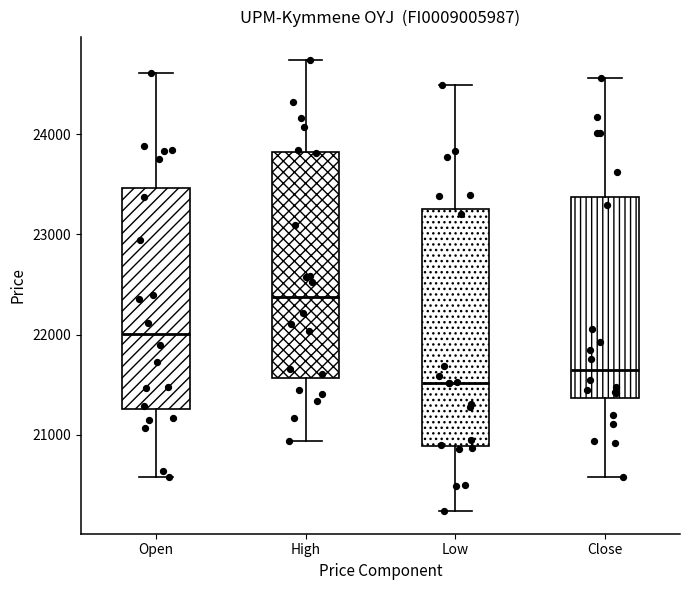

Which box has the highest median line?

High